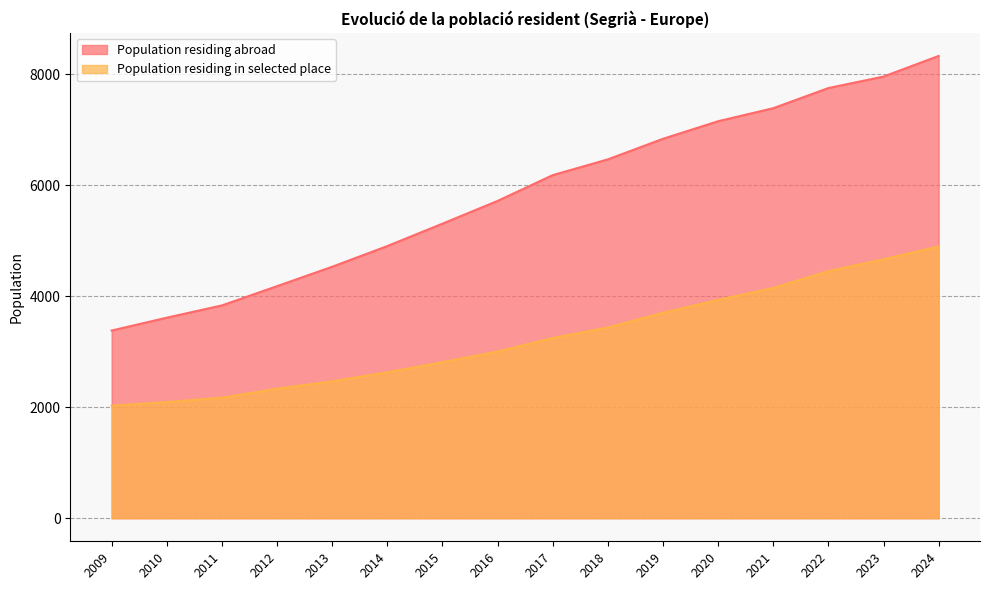

True or false: Population residing abroad and Population residing in selected place intersect in this chart.

False